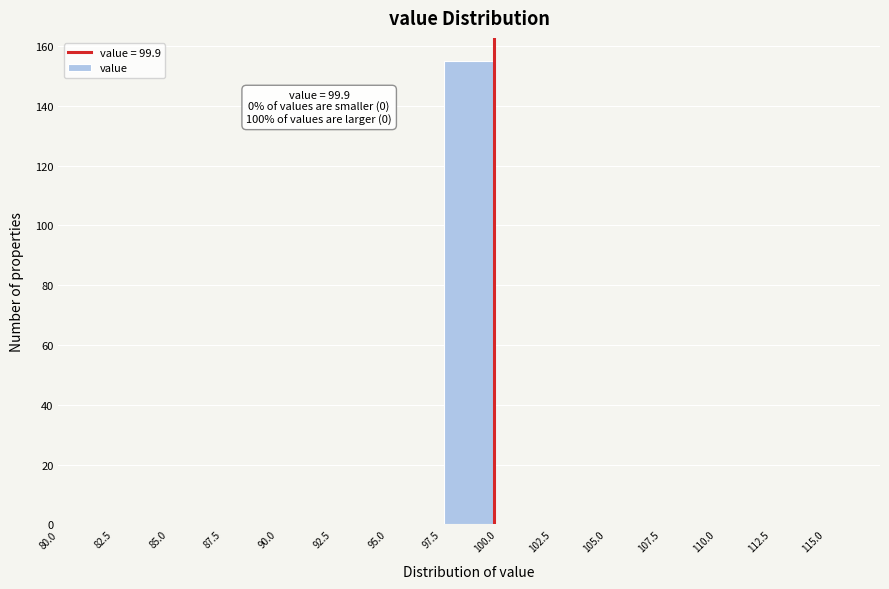

Which range on the x-axis has the tallest bar?

97.5 to 100.0